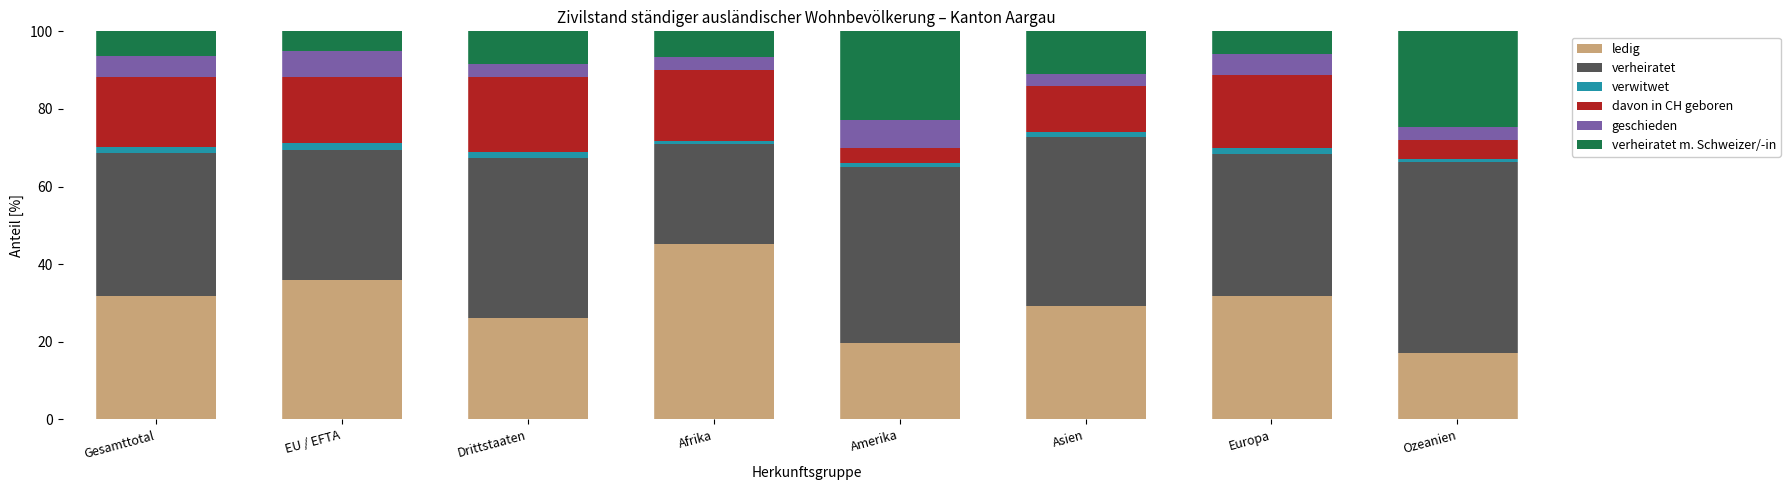

What is the difference between the maximum and minimum values in the ledig series?

28.3